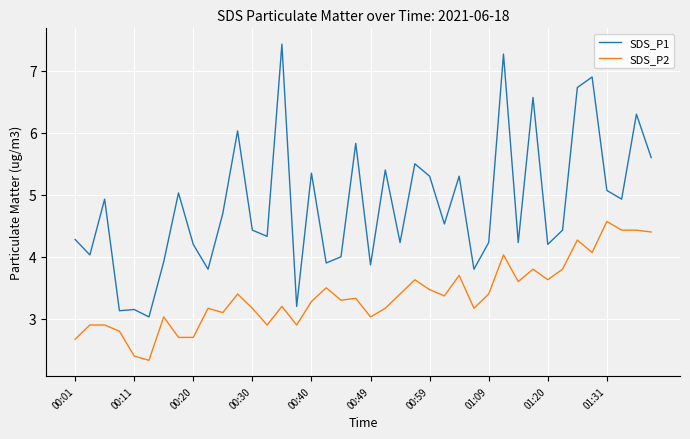

Which series has the largest total across all categories?

SDS_P1